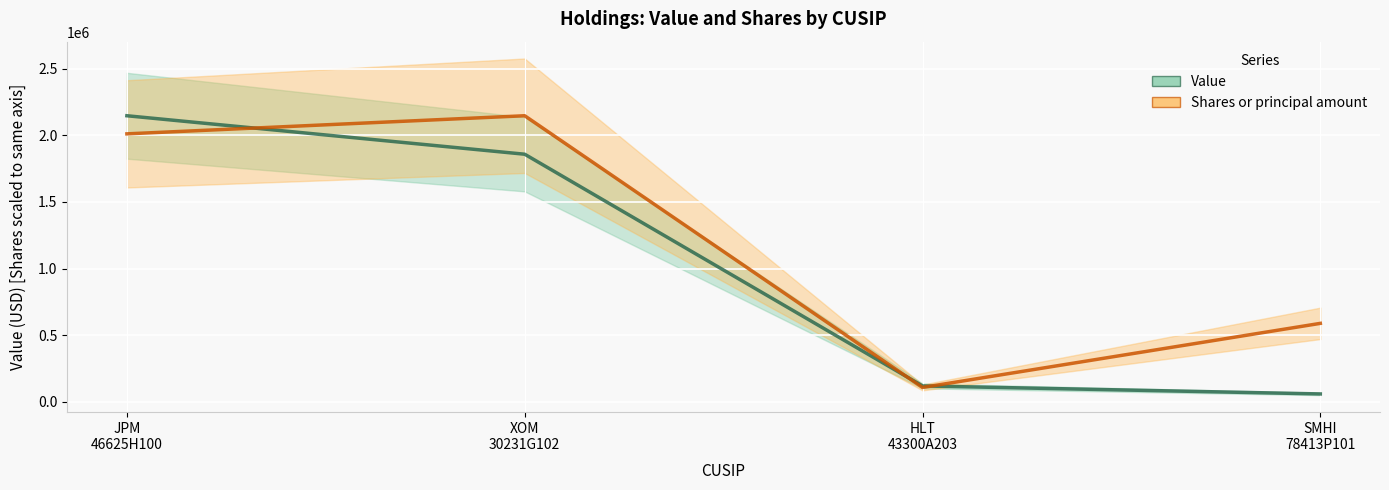

How many interior local peaks does the Shares or principal amount series have?

1